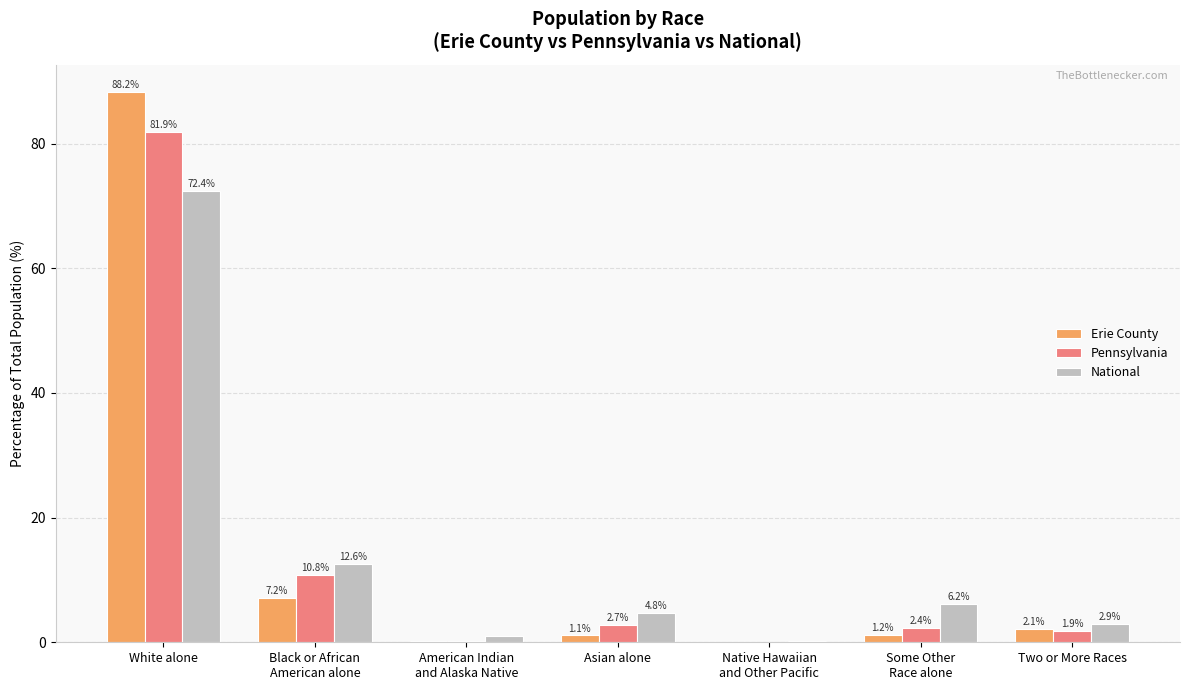

Read the National value at Two or More Races.

2.9